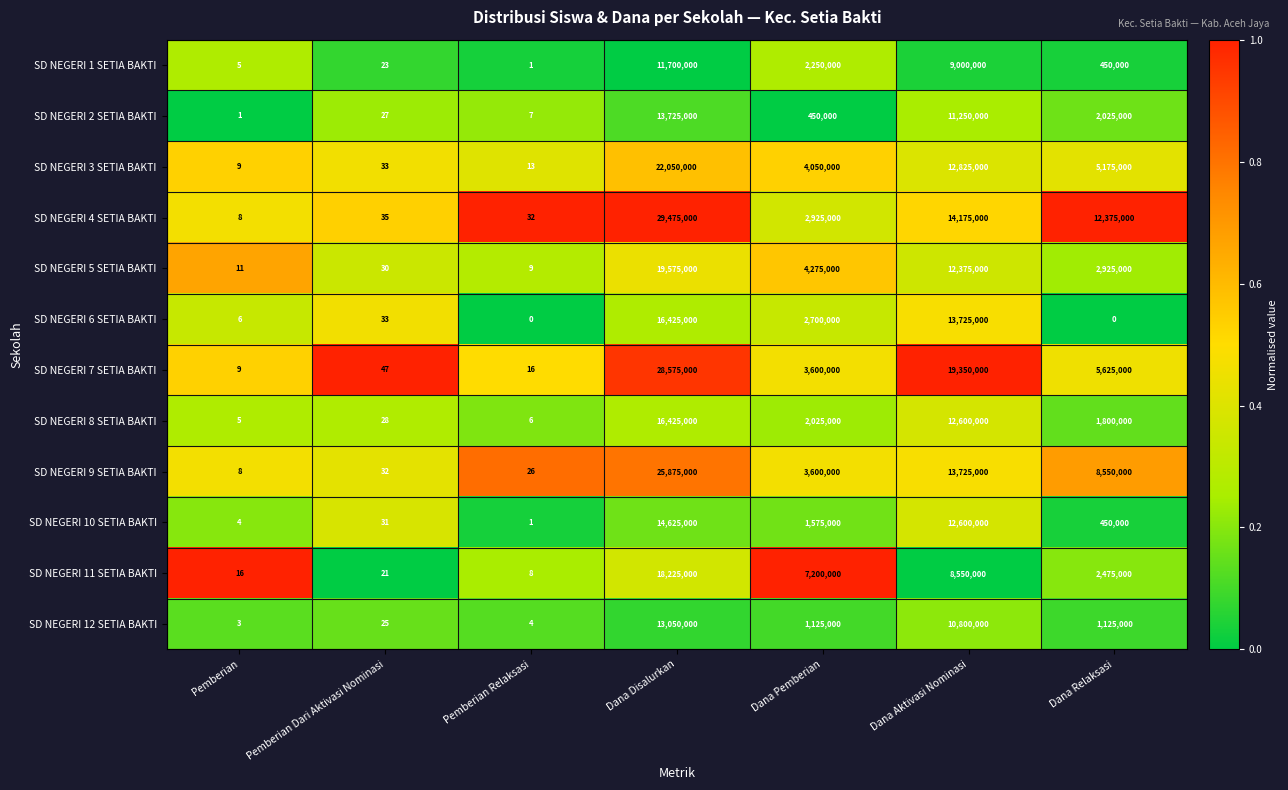

List the labels in order of SD NEGERI 9 SETIA BAKTI value, largest first.

Dana Disalurkan, Dana Aktivasi Nominasi, Dana Relaksasi, Dana Pemberian, Pemberian Dari Aktivasi Nominasi, Pemberian Relaksasi, Pemberian